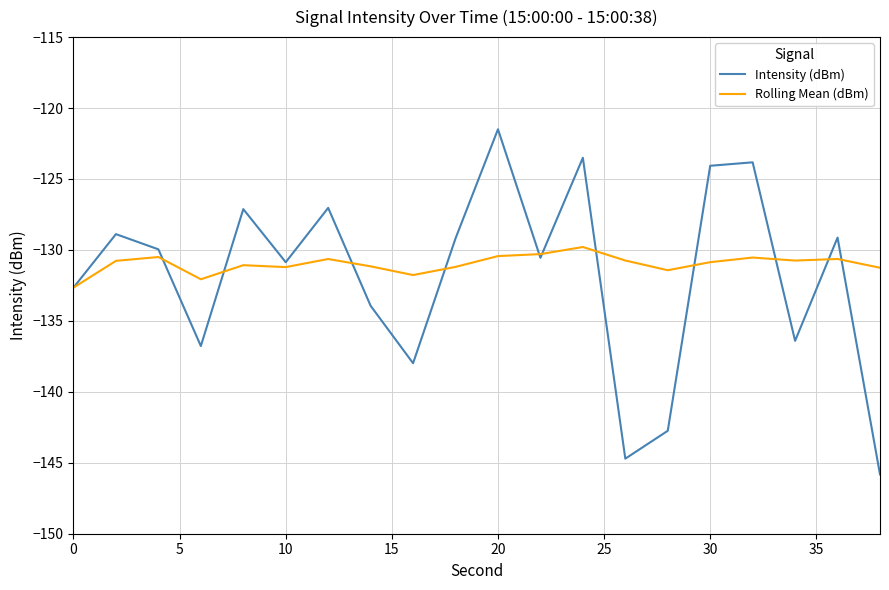

What is the average value of the Rolling Mean (dBm) series?

-131.0